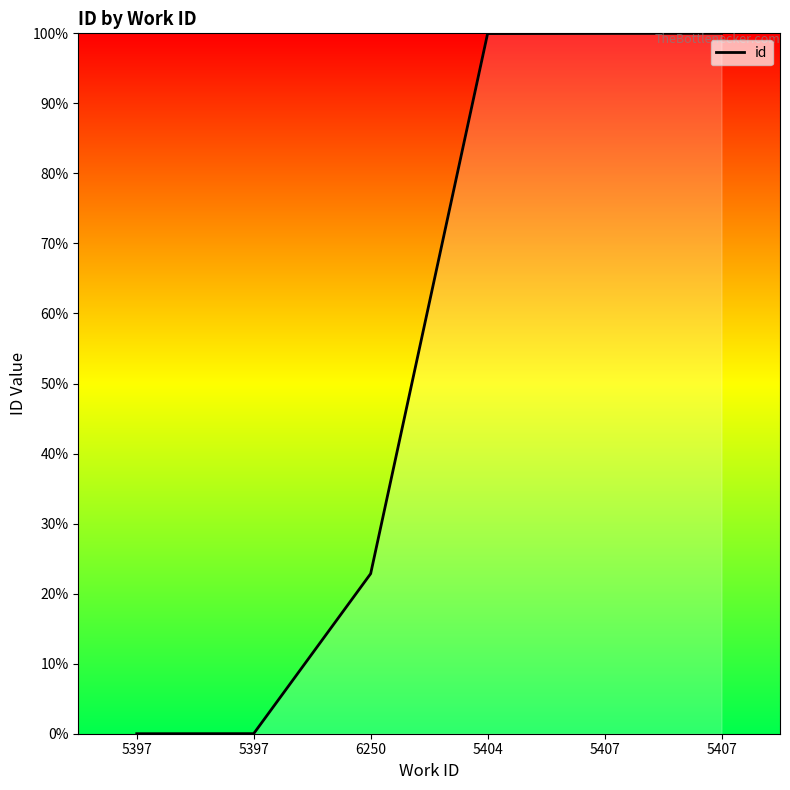

Does the chart display data point markers on the line(s)?

No